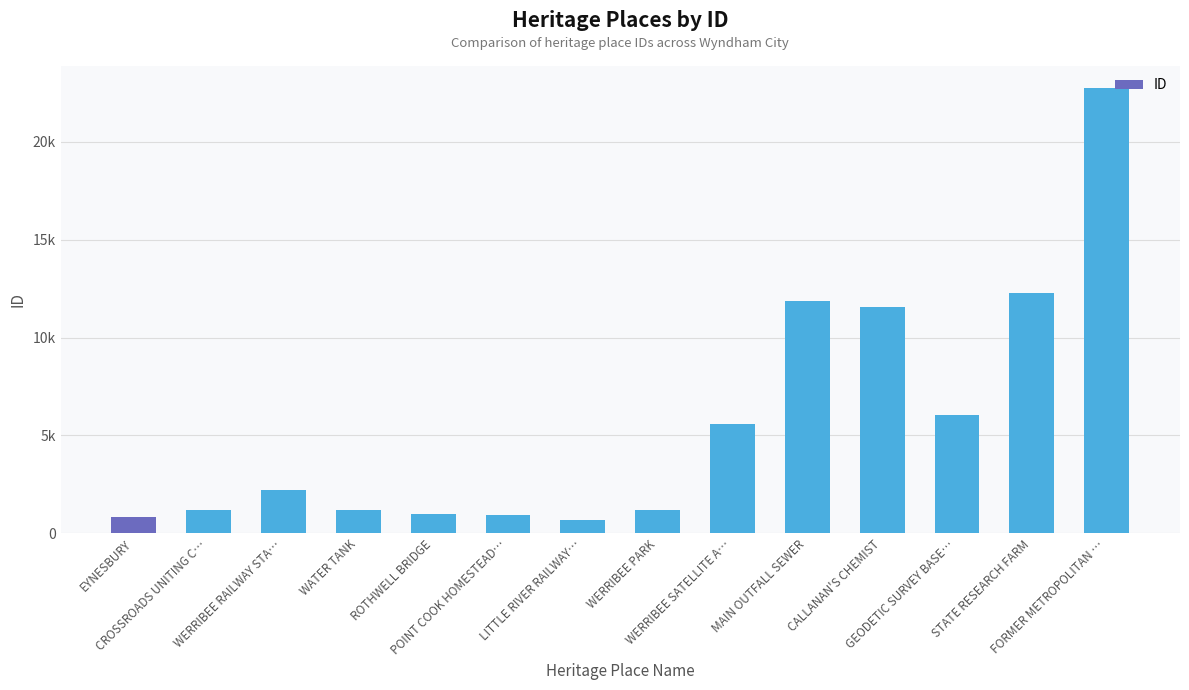

Are the bars horizontal?

No